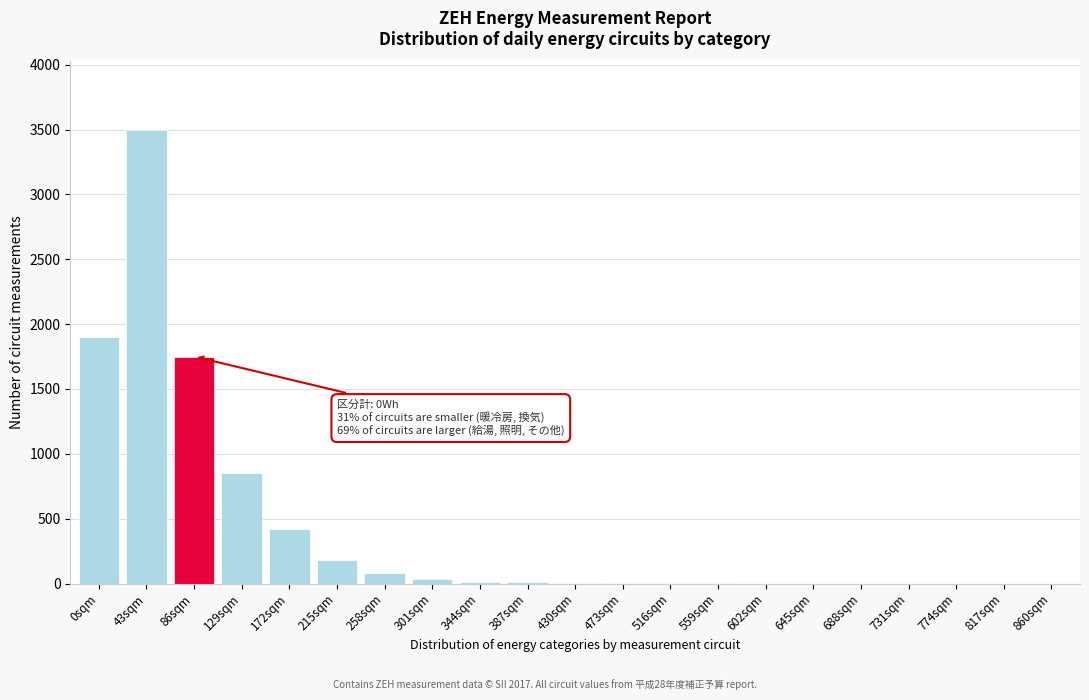

The chart shows a value of 4 at 430sqm. True or false?

True